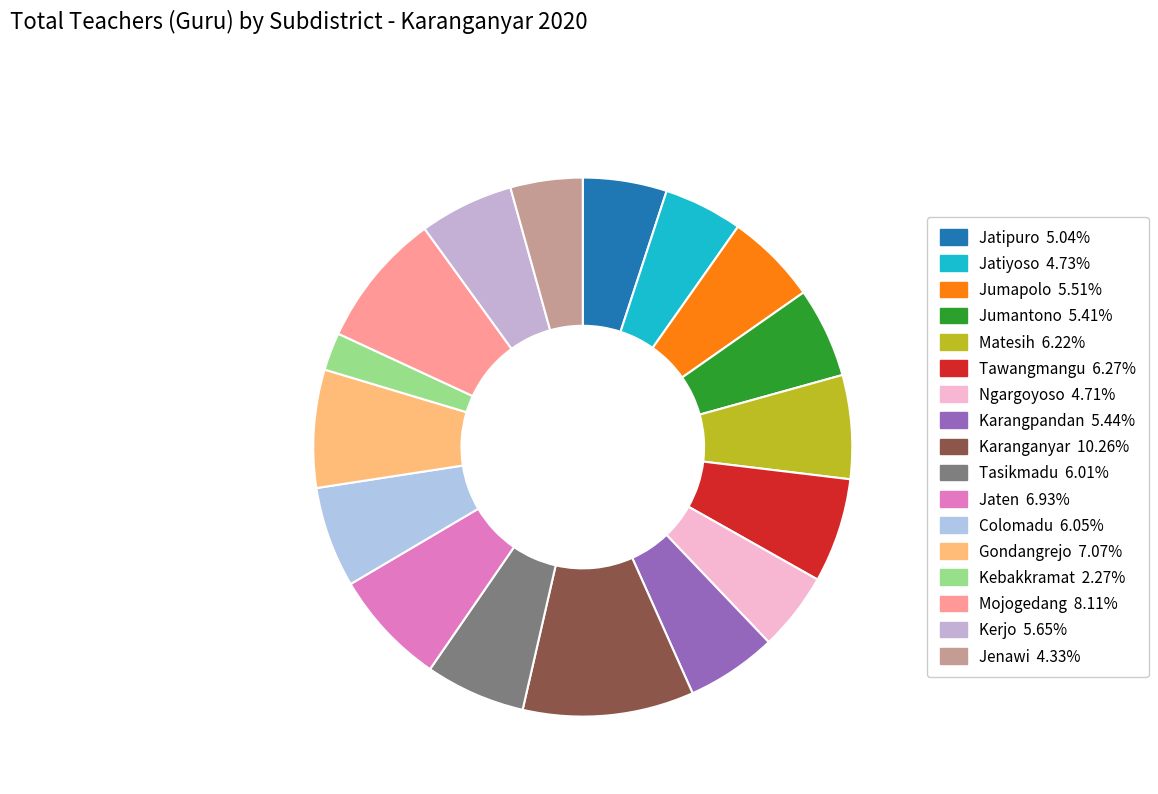

Does Jaten account for over 50% of the chart?

No